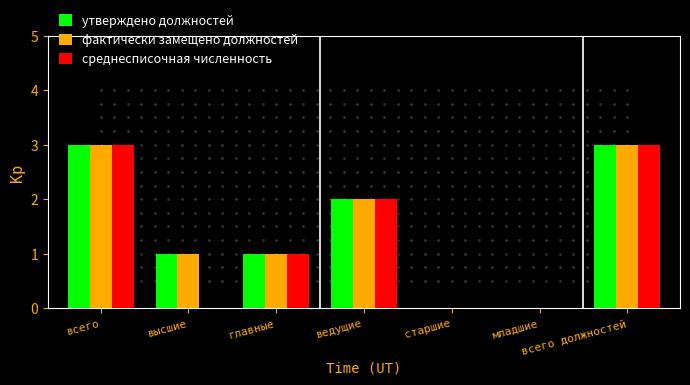

What is the sum of all утверждено должностей values?

10